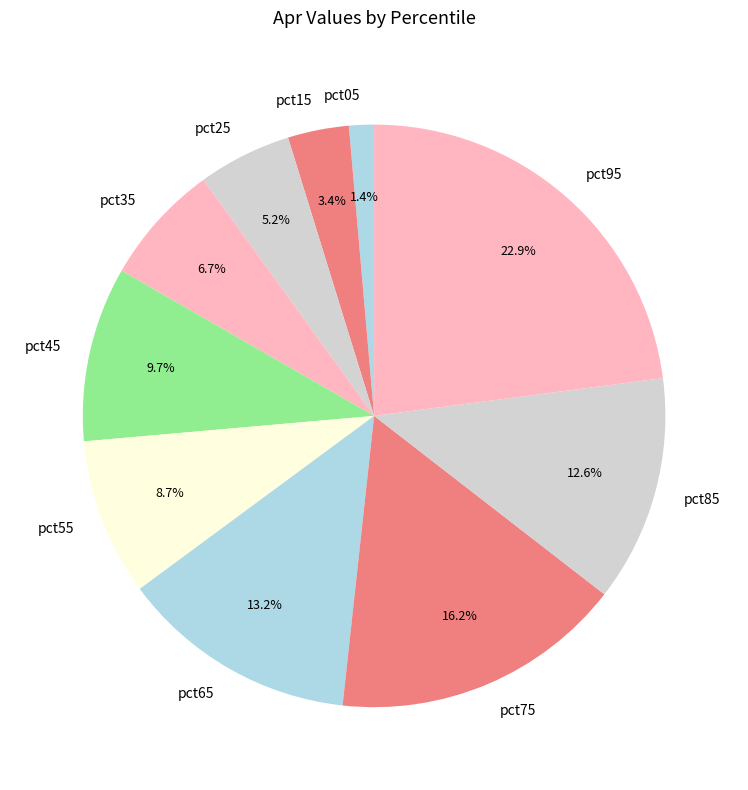

Which slice is the smallest?

pct05